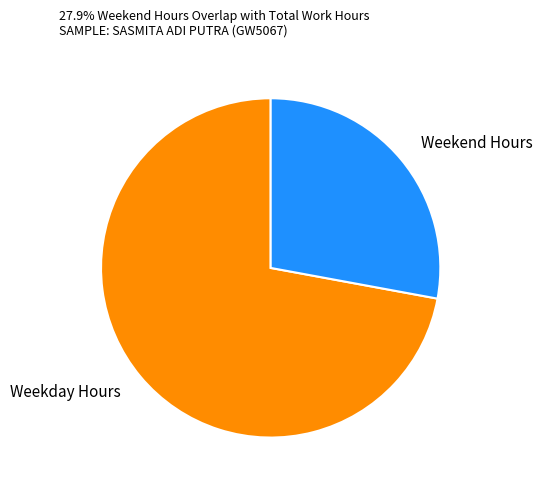

Does any single category account for the majority?

Yes